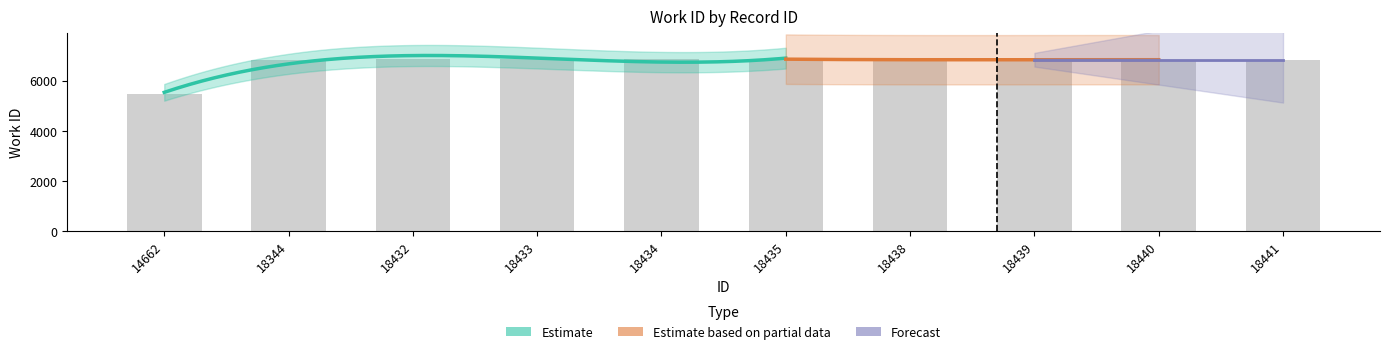

What is the difference between the values at 14662 and 18440?

1352